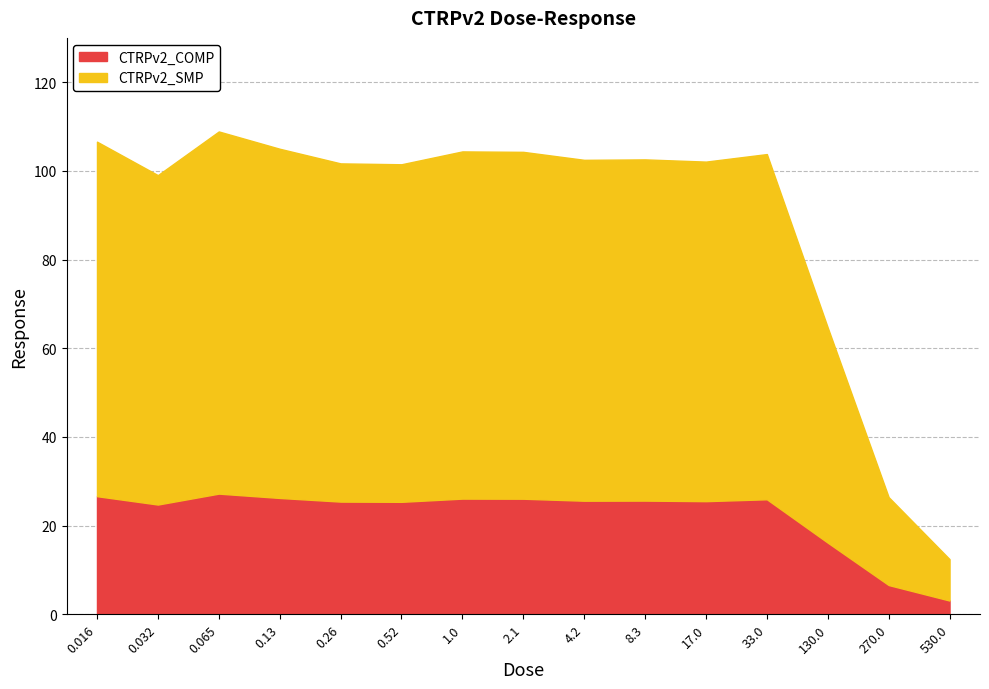

What position from the right is 17.0?

5